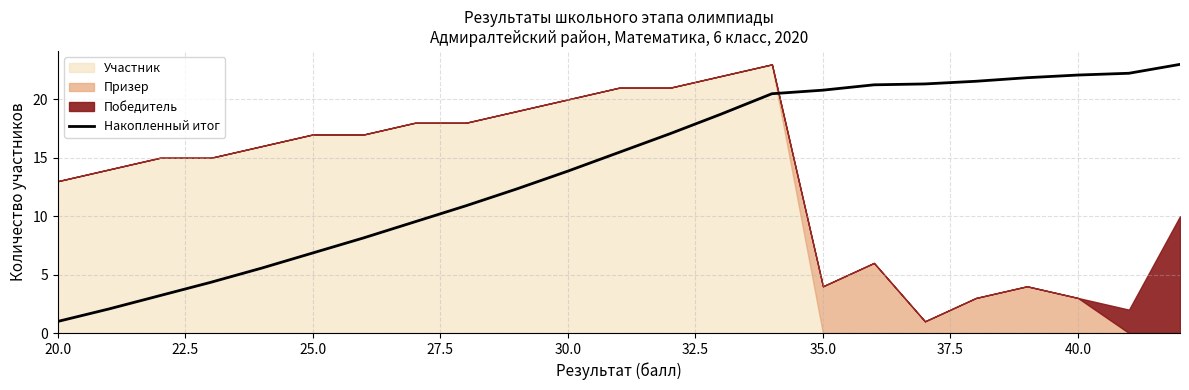

What is the value of the 11th point from the left?

13.9